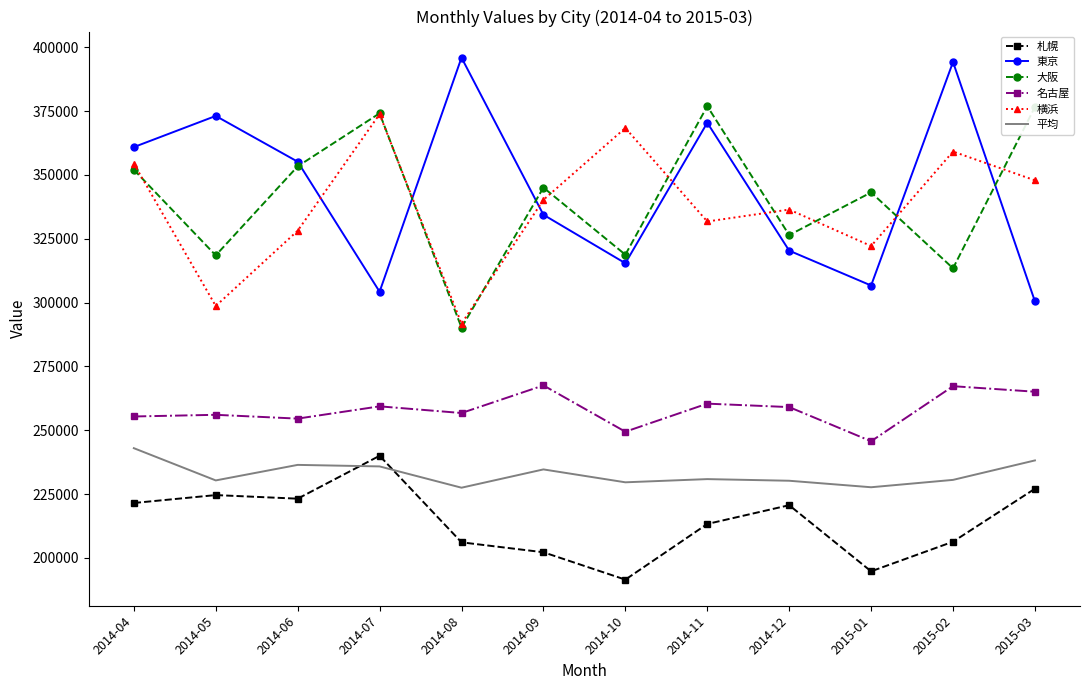

True or false: 東京 and 札幌 intersect in this chart.

False